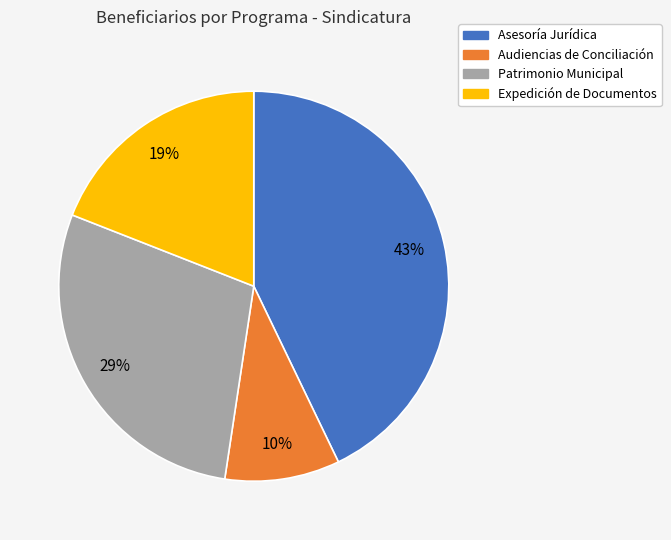

Is the sum of Expedición de Documentos and Patrimonio Municipal greater than half?

No